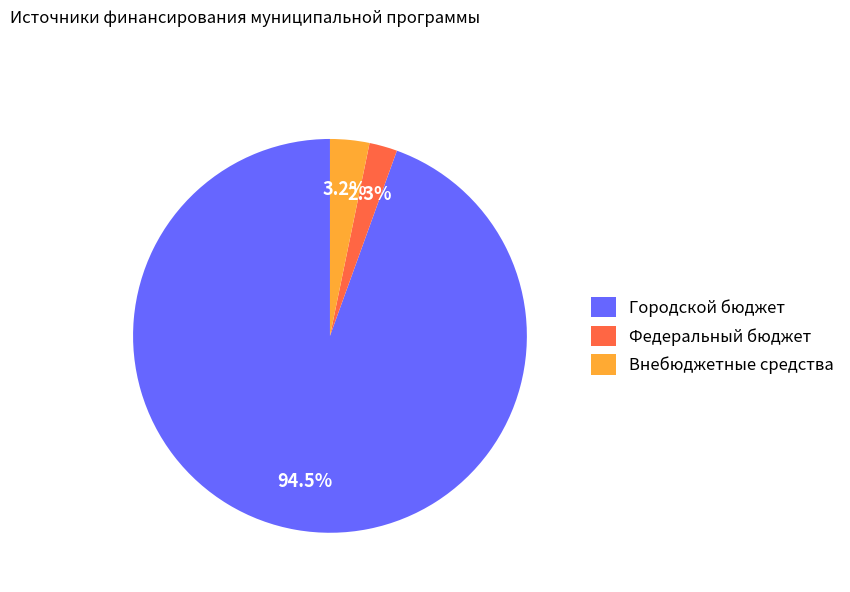

How many segments does this pie chart have?

3